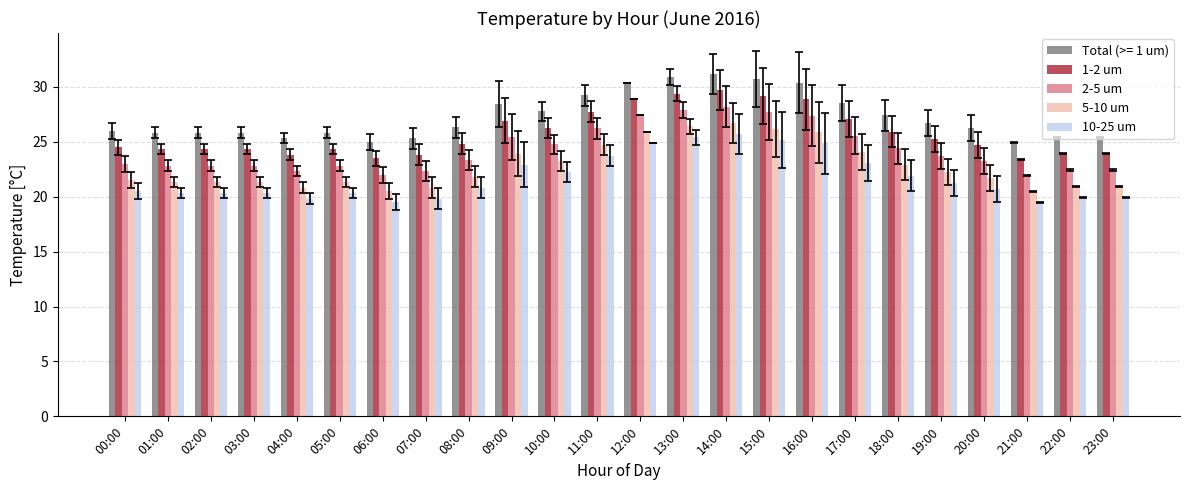

What are all the series names shown in the legend?

Total (>= 1 um), 1-2 um, 2-5 um, 5-10 um, 10-25 um